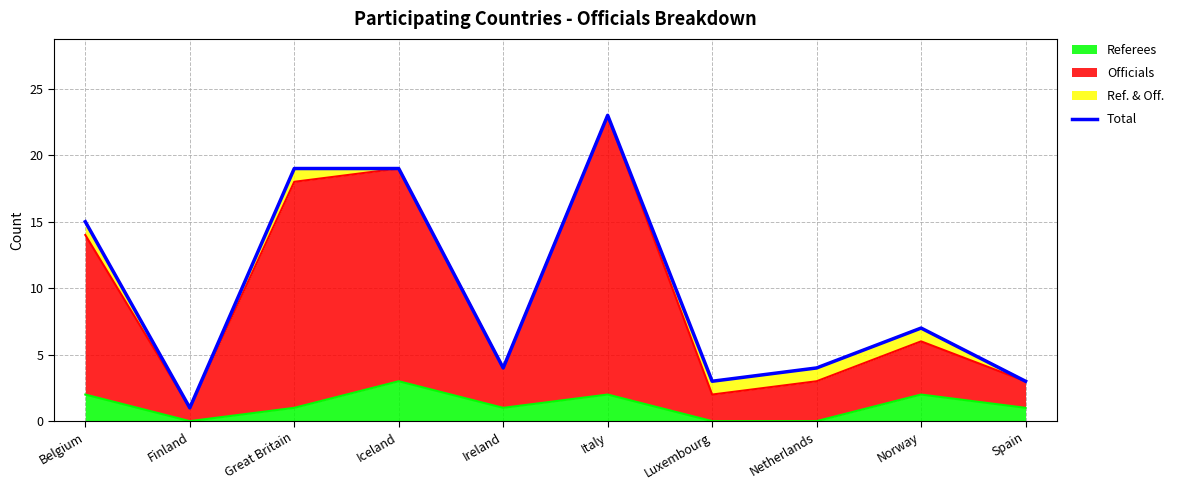

At which category does the data reach its first local peak?

Italy